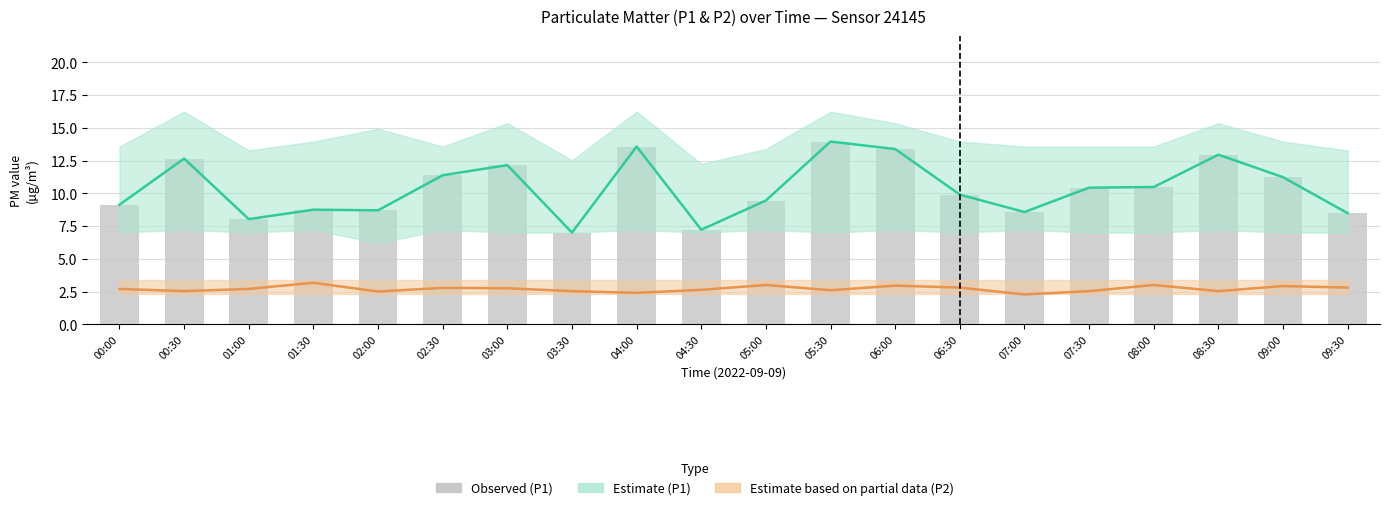

Rank the categories by Estimate based on partial data (P2) value from highest to lowest.

01:30, 05:00, 08:00, 06:00, 09:00, 06:30, 09:30, 02:30, 03:00, 00:00, 01:00, 04:30, 05:30, 00:30, 03:30, 07:30, 08:30, 02:00, 04:00, 07:00